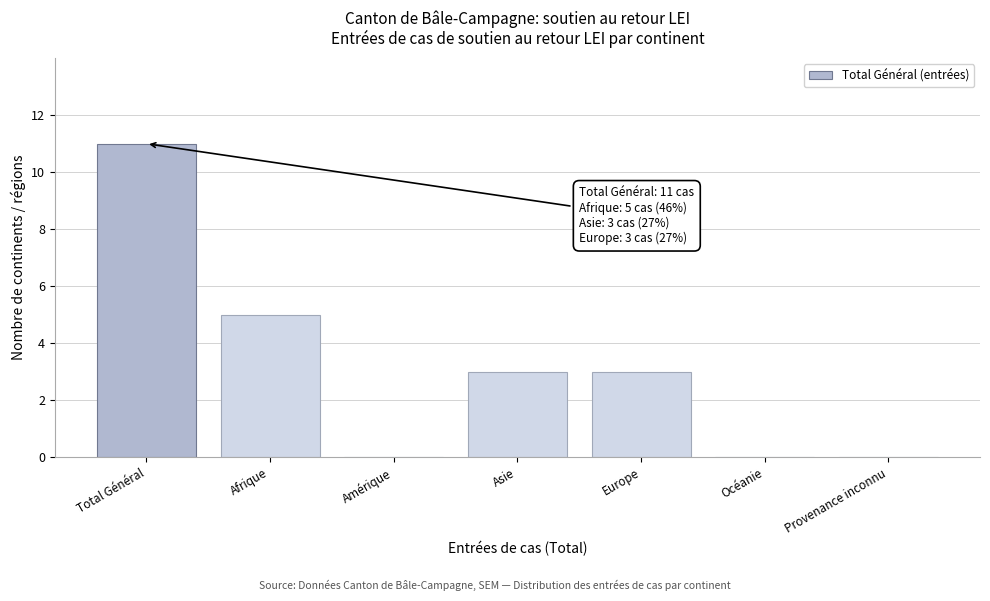

Reading right to left, extract all data points from this chart.

Provenance inconnu=0	Océanie=0	Europe=3	Asie=3	Amérique=0	Afrique=5	Total Général=11